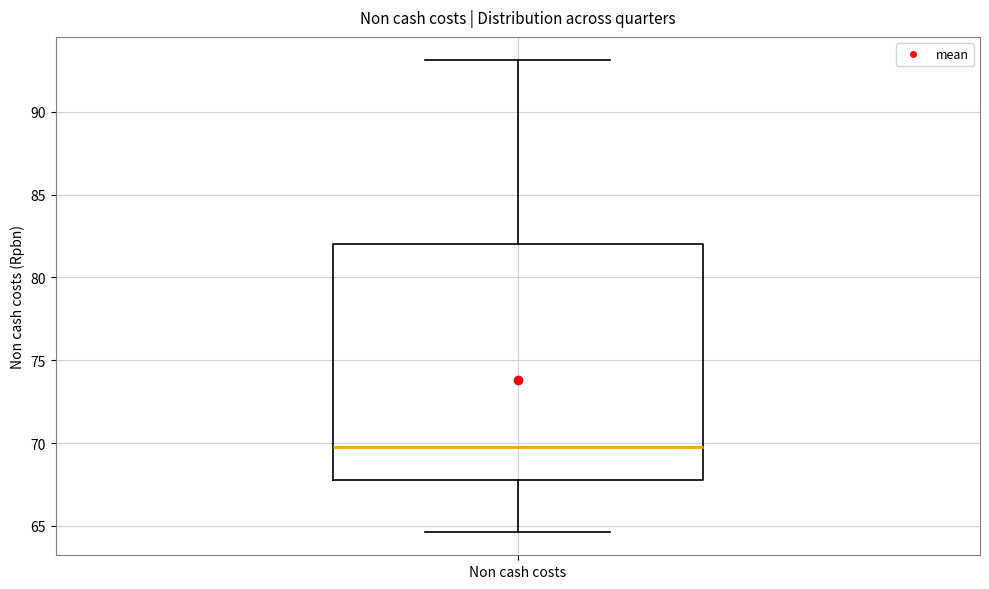

Where does the median line of the box for Non cash costs sit on the y-axis? The values are not printed on the chart, so give them approximately, as read against the axis.

70.0